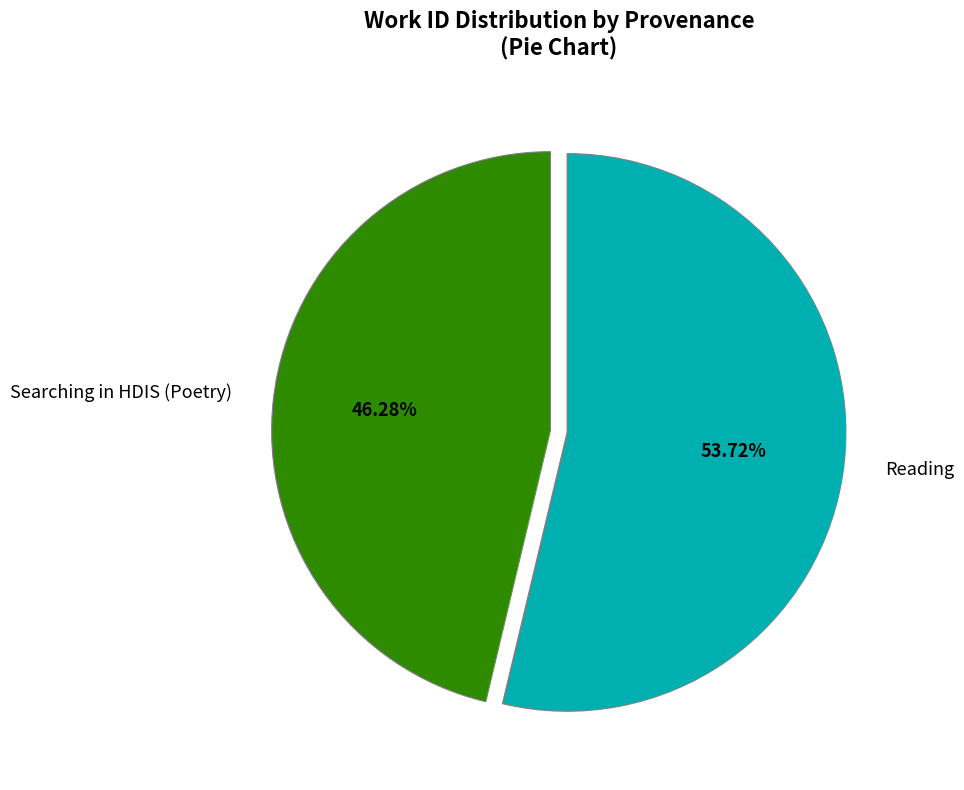

Is it true that Reading is 67% of the pie?

False